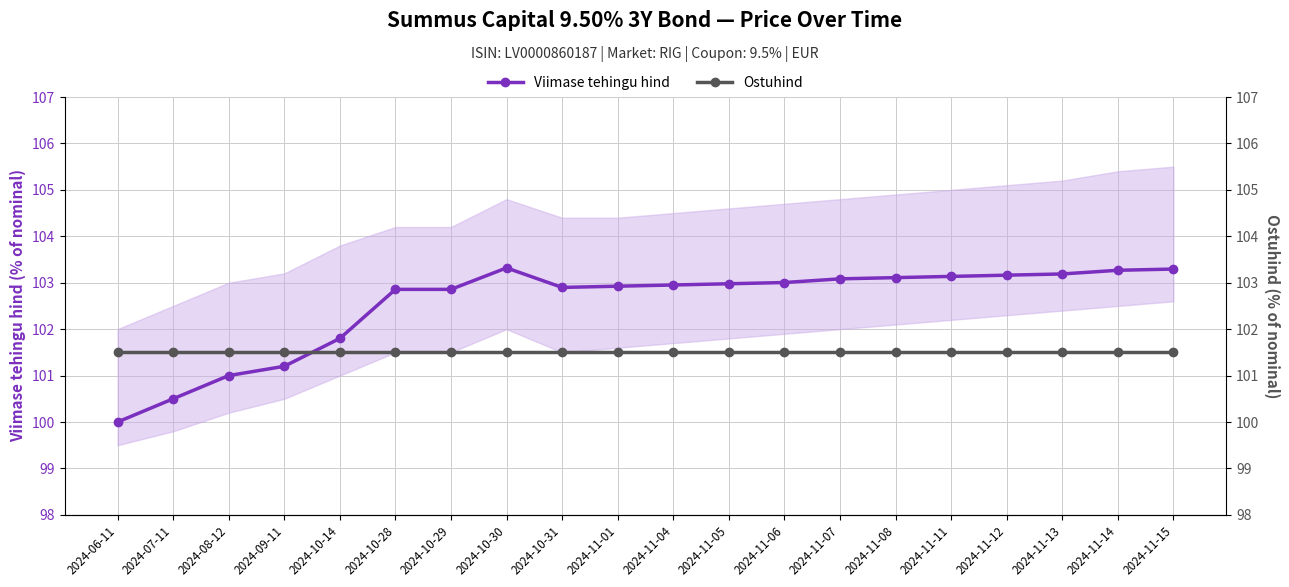

What is the sum of all Ostuhind values?

2030.0